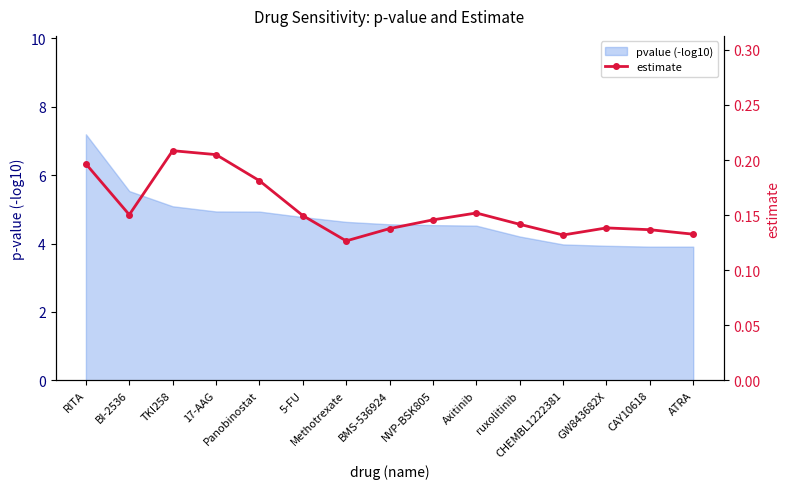

Is it true that the value at 17-AAG is 0.3?

False